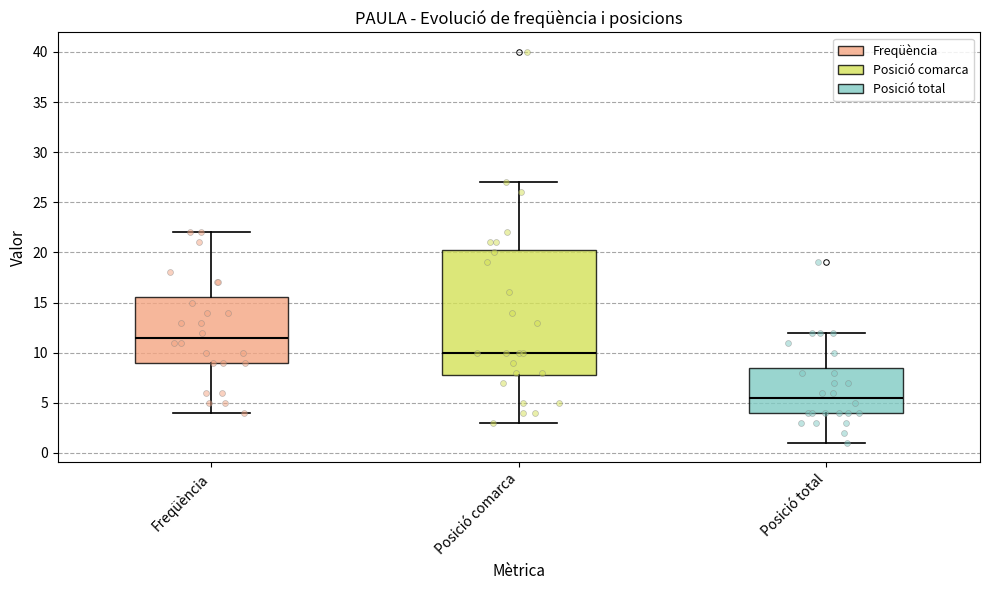

Where is the lower edge of the box for Freqüència on the y-axis? The values are not printed on the chart, so give them approximately, as read against the axis.

9.0